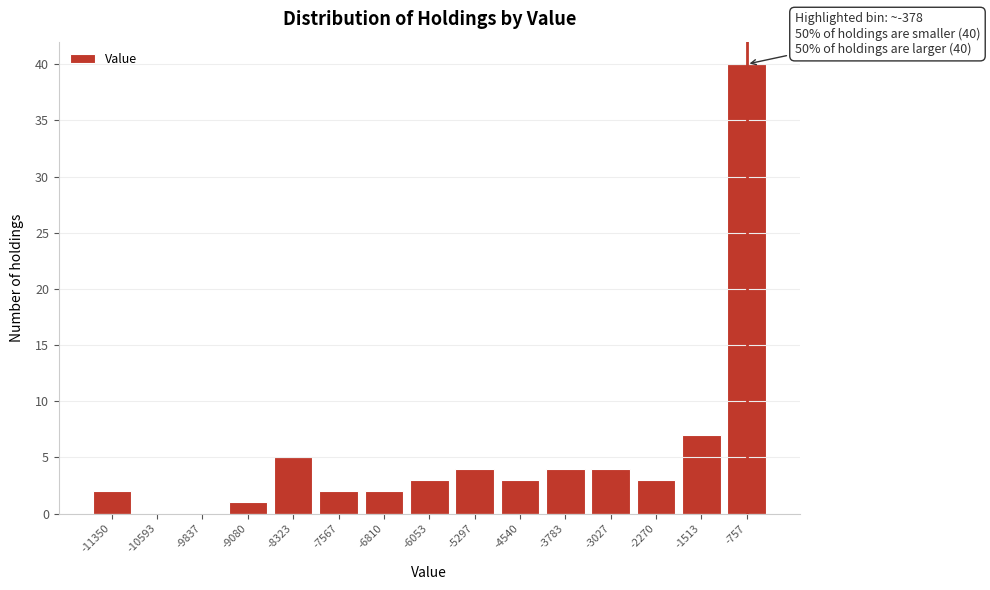

Reading left to right, transcribe all the data shown in this chart.

-11350=2	-10593=0	-9837=0	-9080=1	-8323=5	-7567=2	-6810=2	-6053=3	-5297=4	-4540=3	-3783=4	-3027=4	-2270=3	-1513=7	-757=40